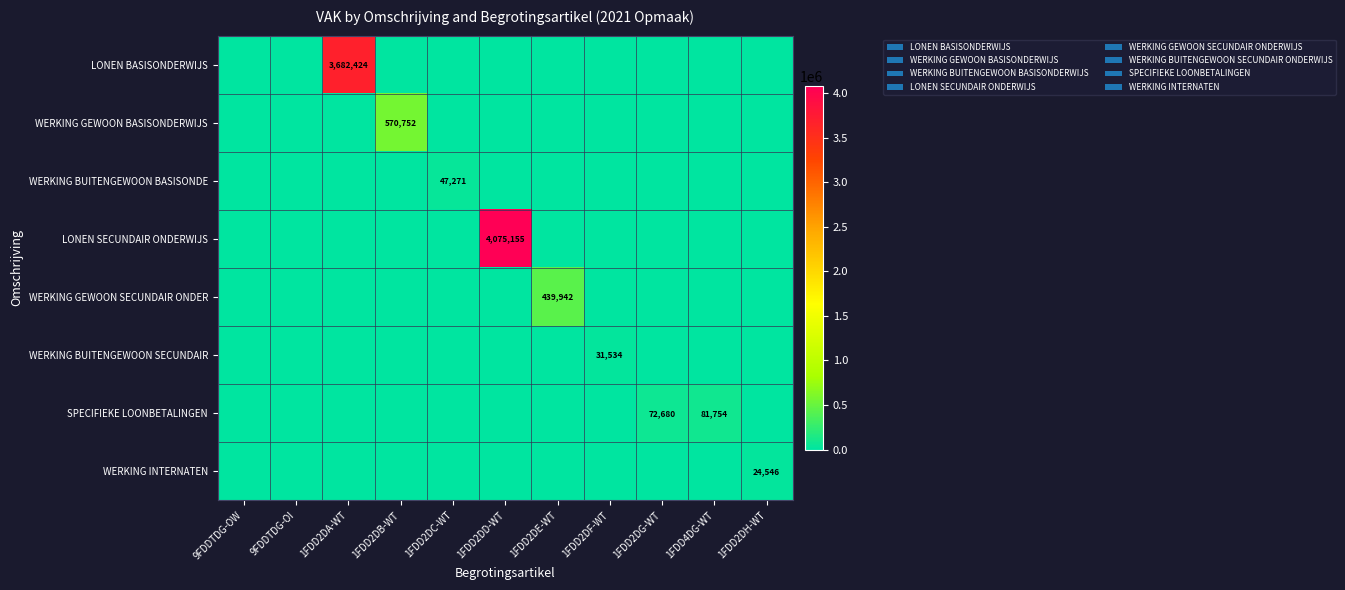

What is the difference between the highest and lowest values at 1FDD2DG-WT?

72680